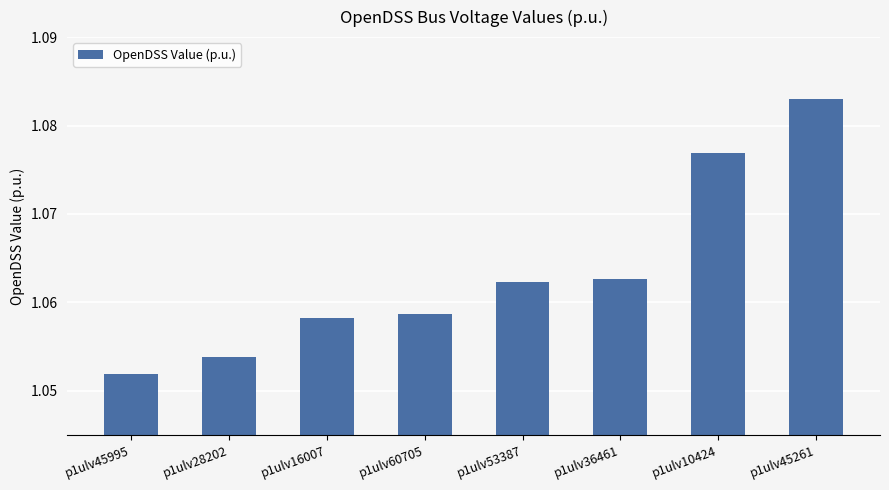

Between p1ulv10424 and p1ulv60705, which is larger?

p1ulv10424